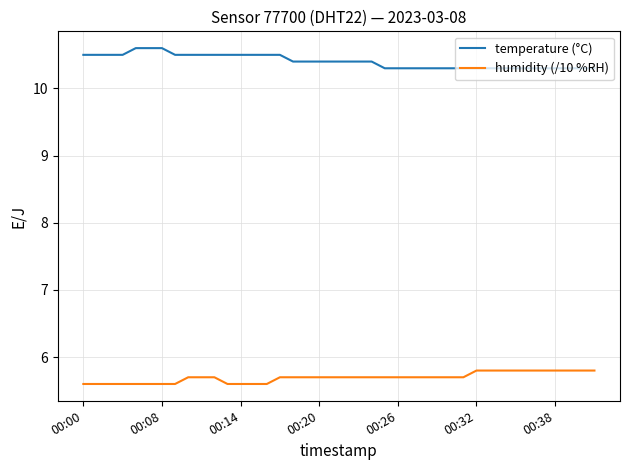

What is the lowest value of the temperature (°C) series?

10.3